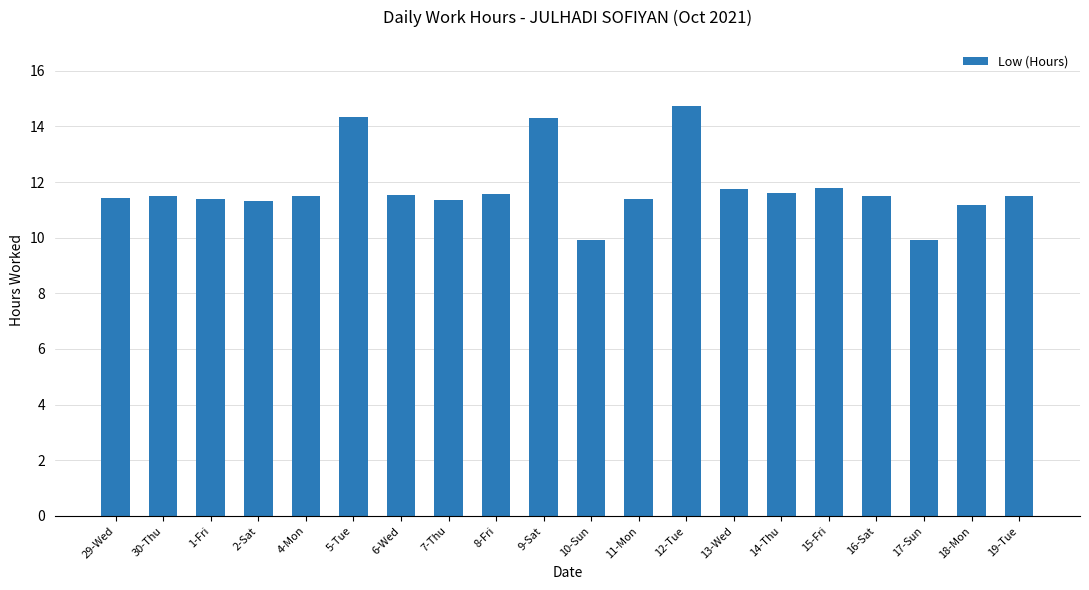

Which category has the highest value across all series?

12-Tue